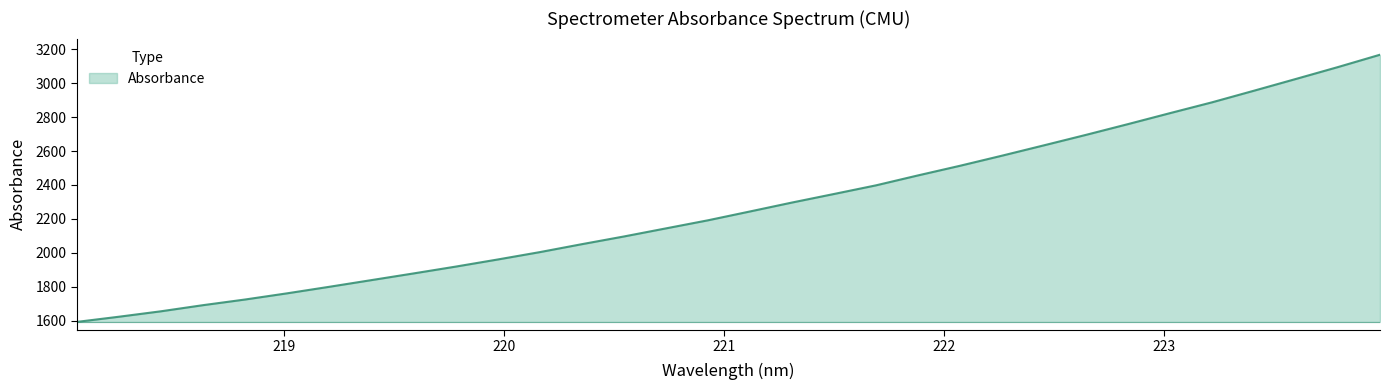

Reading right to left, what are all the values shown in this chart?

3167.0	3094.5	3024.5	2955.2	2886.8	2823.1	2758.5	2695.2	2633.6	2572.6	2513.1	2456.3	2397.8	2346.8	2296.4	2243.9	2191.8	2144.2	2096.5	2051.2	2004.4	1961.1	1919.1	1879.0	1839.7	1800.4	1762.0	1725.6	1692.2	1656.2	1624.1	1593.6